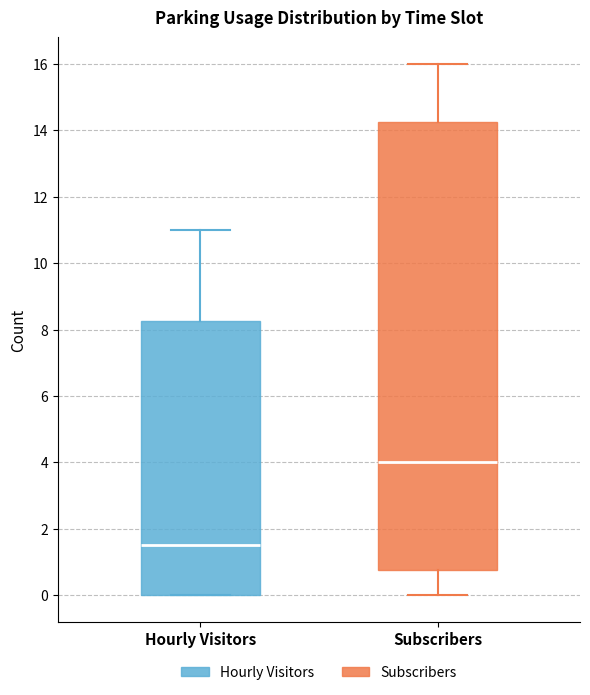

Reading left to right, transcribe this box plot: for each box, give where its median line is, the range the box spans, and where its two whiskers end, as read against the y-axis. The values are not printed on the chart, so give them approximately, as read against the axis.

Hourly Visitors: median 1.6, box 0.0 to 8.2, whiskers 0.0 to 11.0
Subscribers: median 4.0, box 0.8 to 14.2, whiskers 0.0 to 16.0